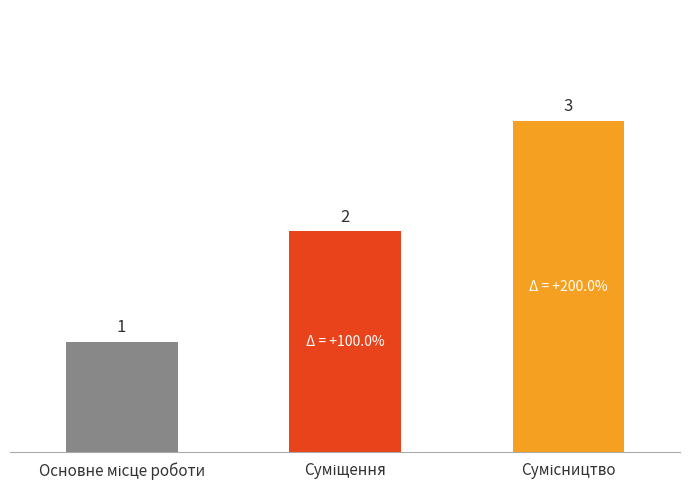

What is the value of the 2nd bar from the left?

2